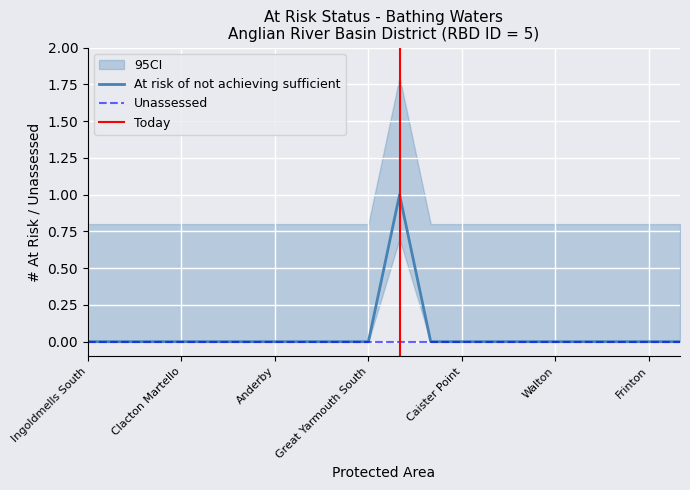

True or false: At risk of not achieving sufficient has a value of 0 at Ingoldmells South.

True